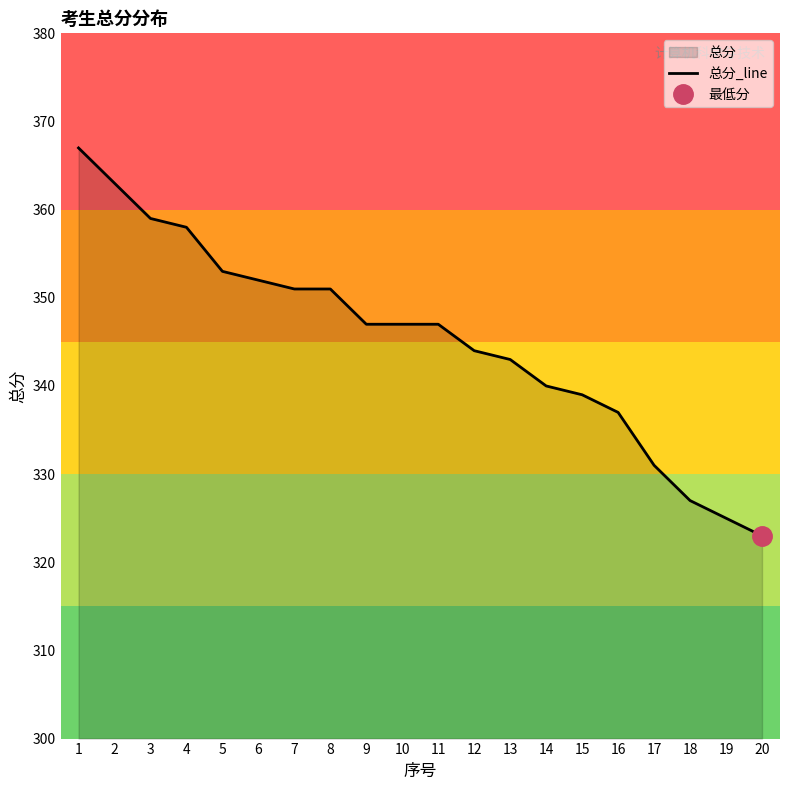

Reading left to right, extract all data points from this chart.

1=367	2=363	3=359	4=358	5=353	6=352	7=351	8=351	9=347	10=347	11=347	12=344	13=343	14=340	15=339	16=337	17=331	18=327	19=325	20=323